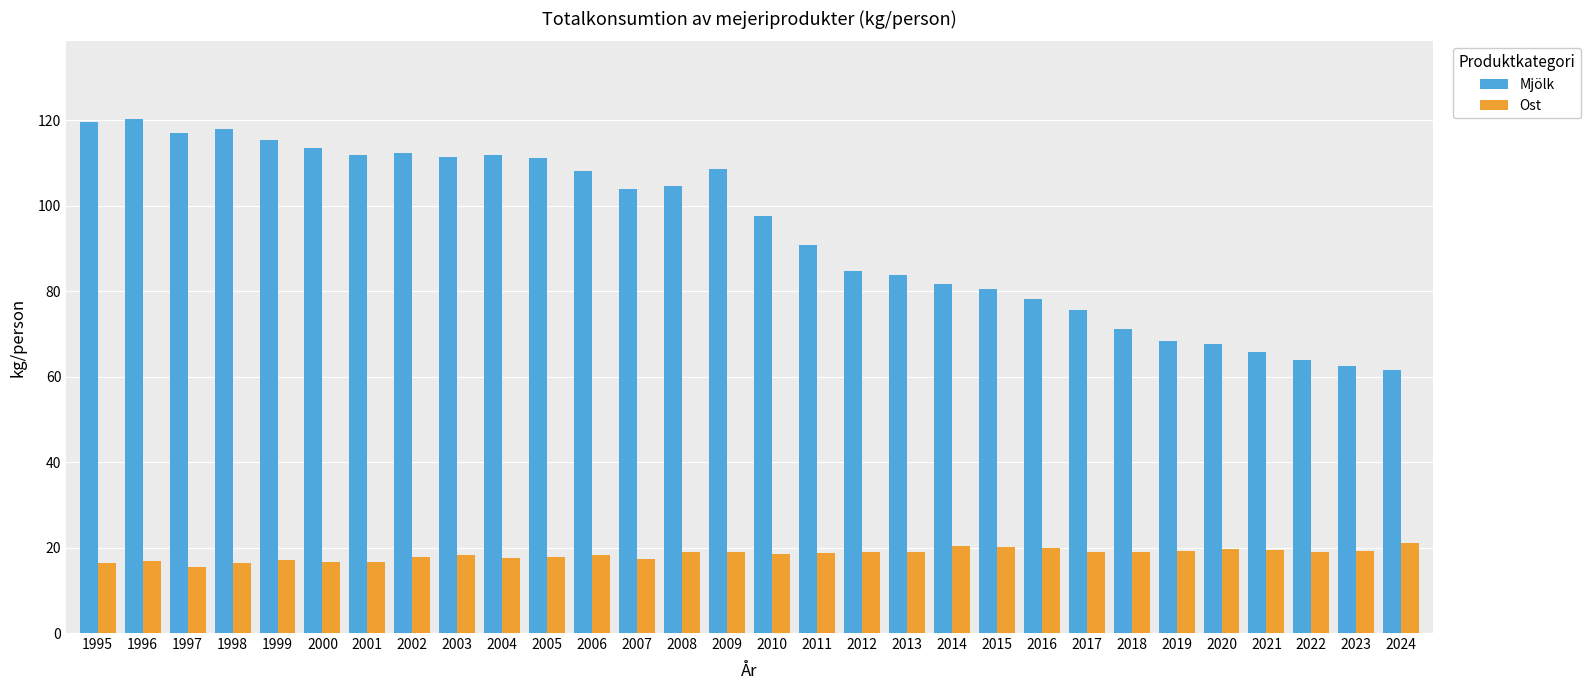

How many data points in Mjölk are less than 103?

15